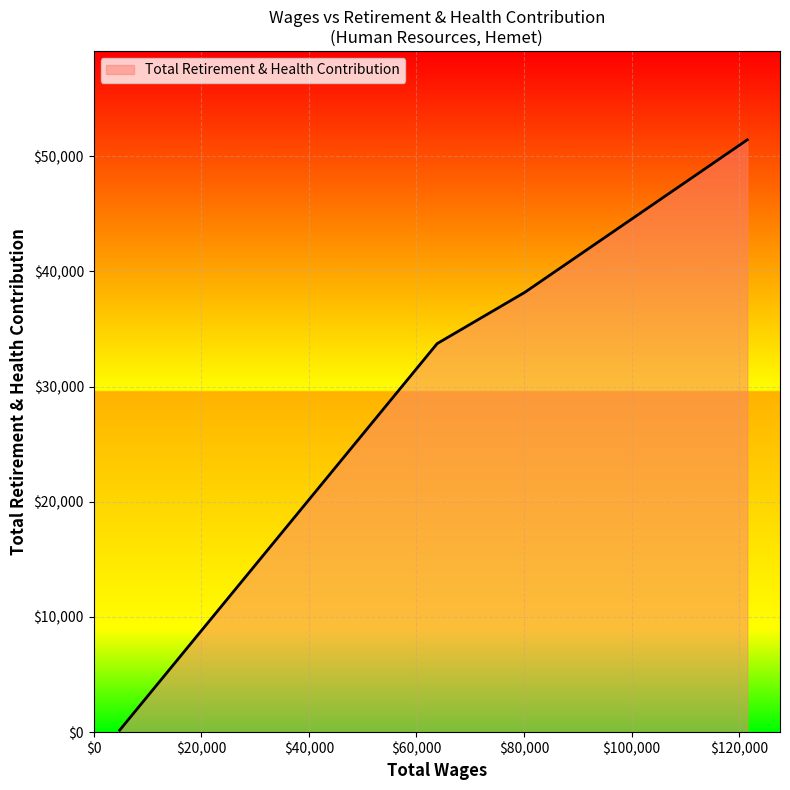

What is the difference between the second highest and minimum values?

38012